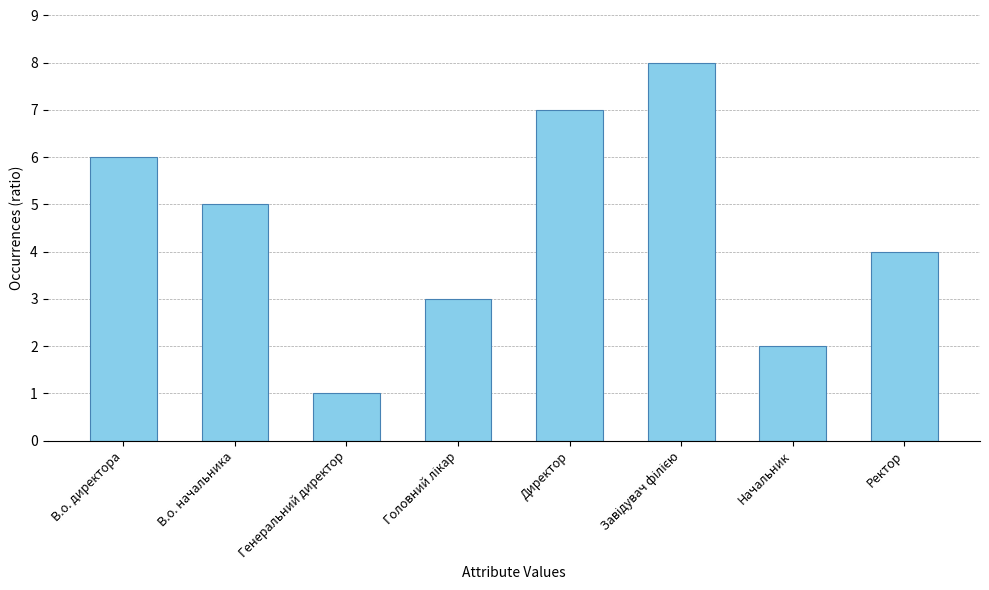

What is the change in value from В.о. начальника to Ректор?

-1